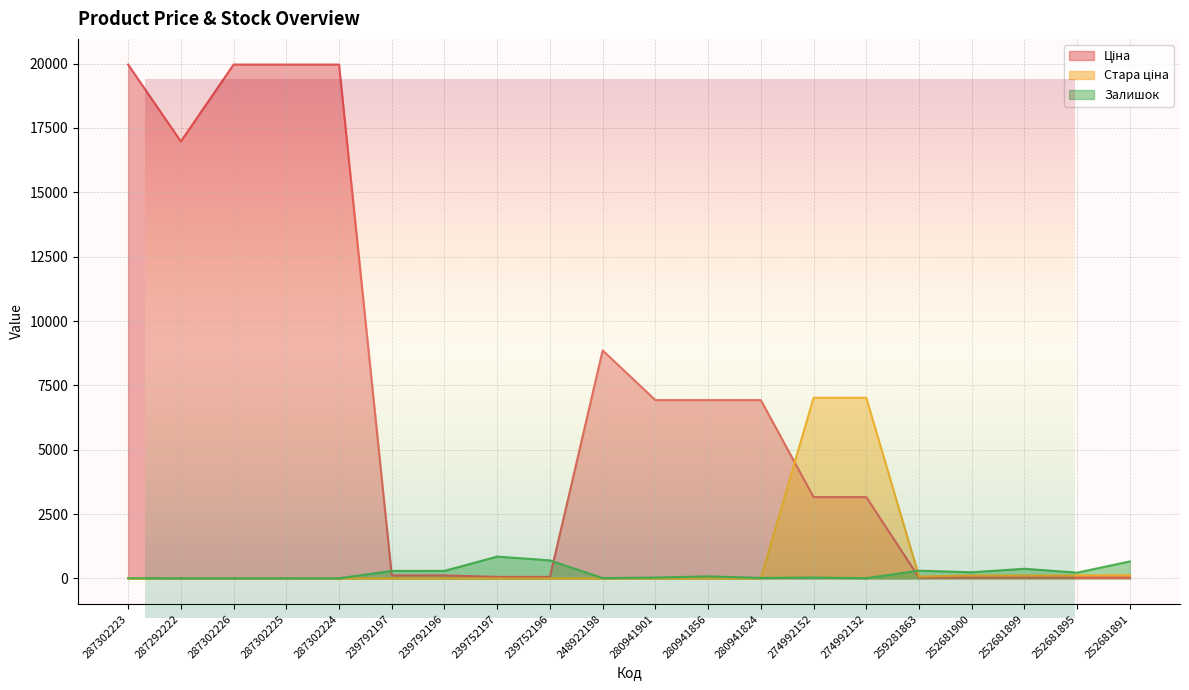

What is the label of the 17th point from the right?

287302225